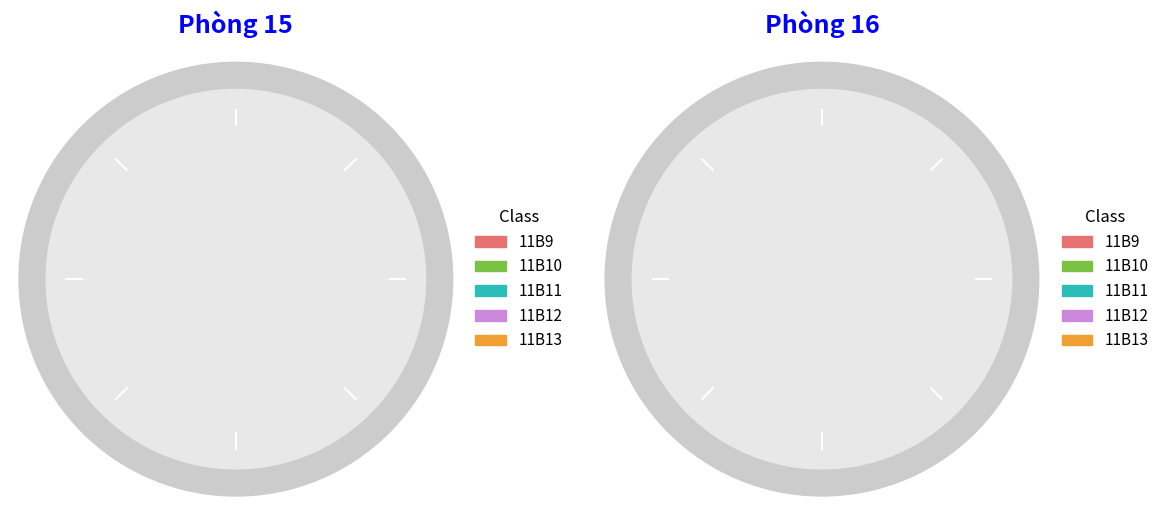

What is the change in value from 11B12 to 11B13?

+3